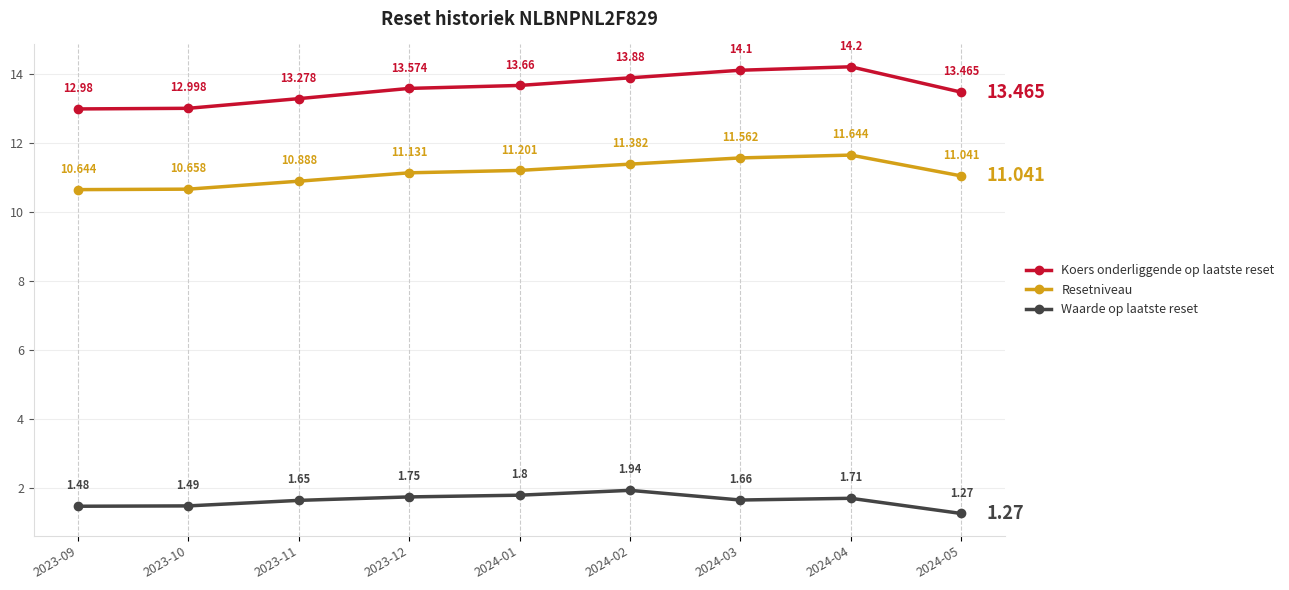

Which series changed the most between 2023-10 and 2024-04?

Koers onderliggende op laatste reset